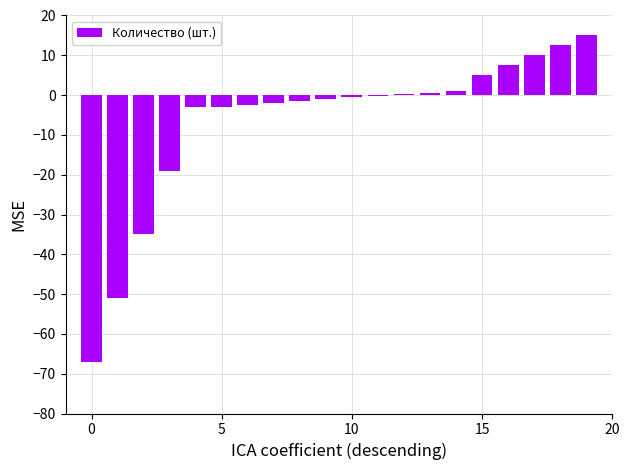

What is the maximum value shown in the chart?

15.0